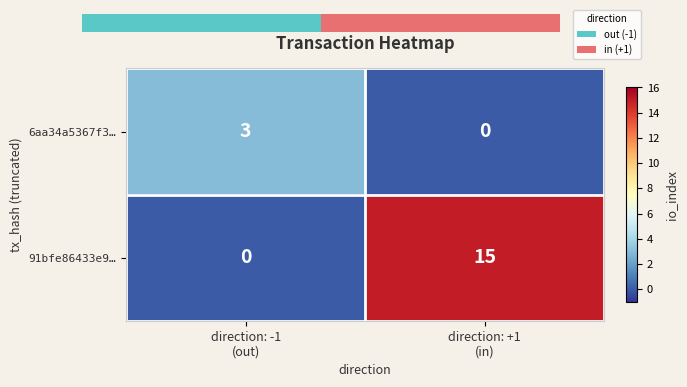

Which series has the largest range (max minus min)?

91bfe86433e9…